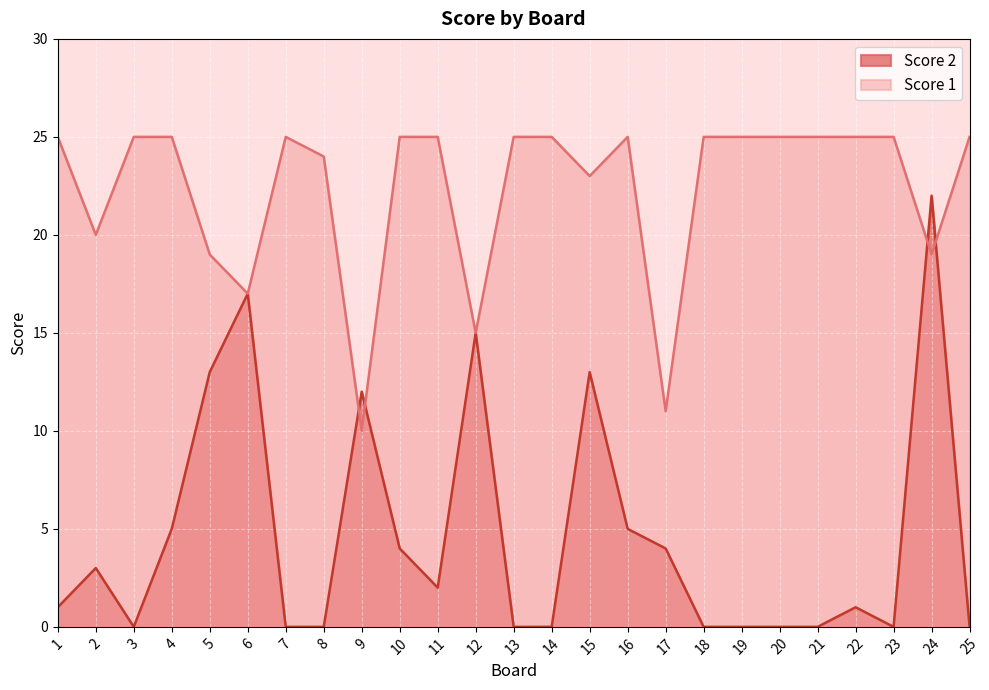

Where is Score 2 nearest to the value 11?

9